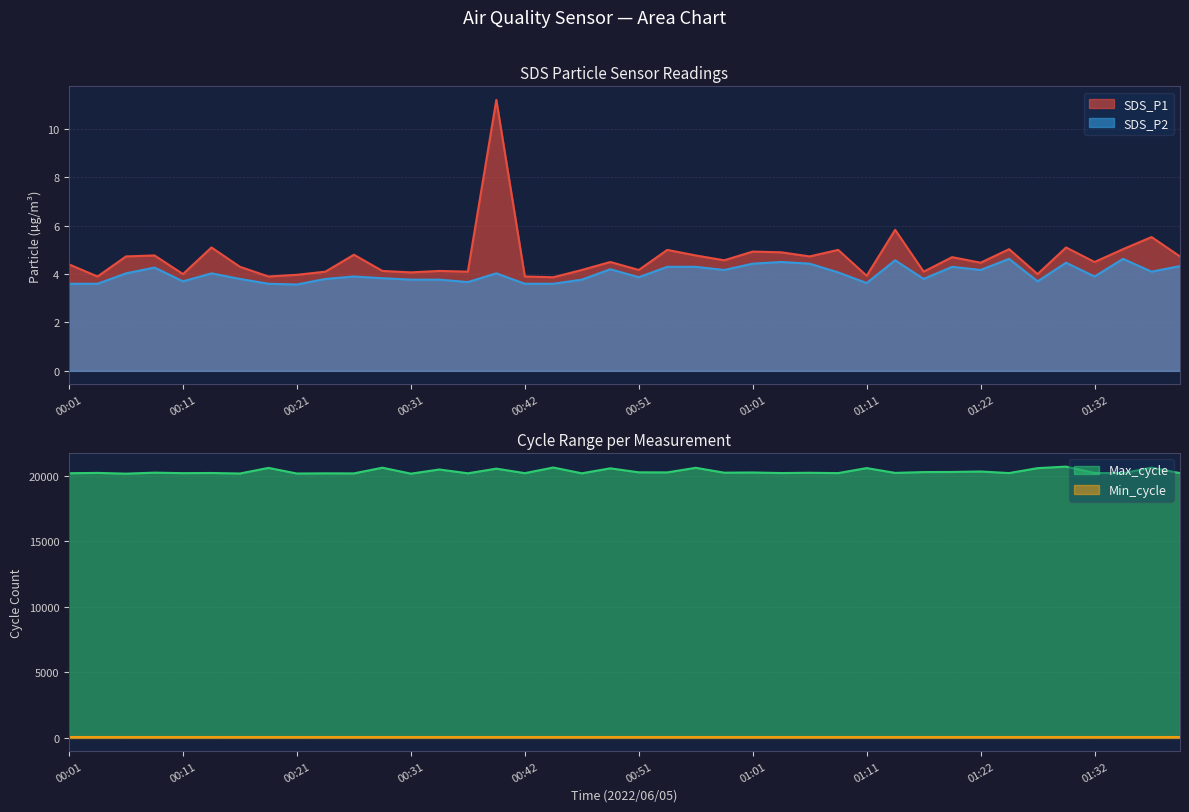

The Max_cycle series shows 33576.2 at 00:04. True or false?

False